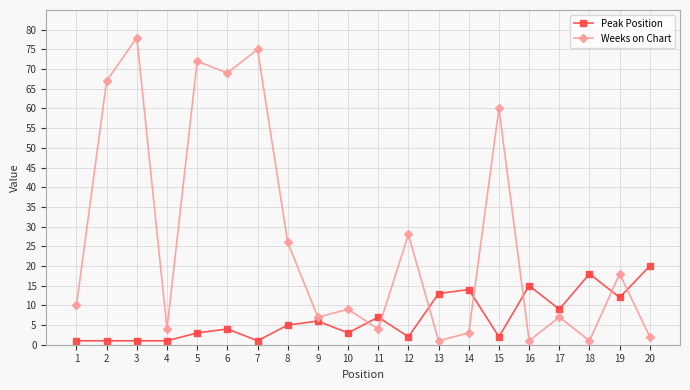

Is it true that Weeks on Chart equals 7 at 9?

True